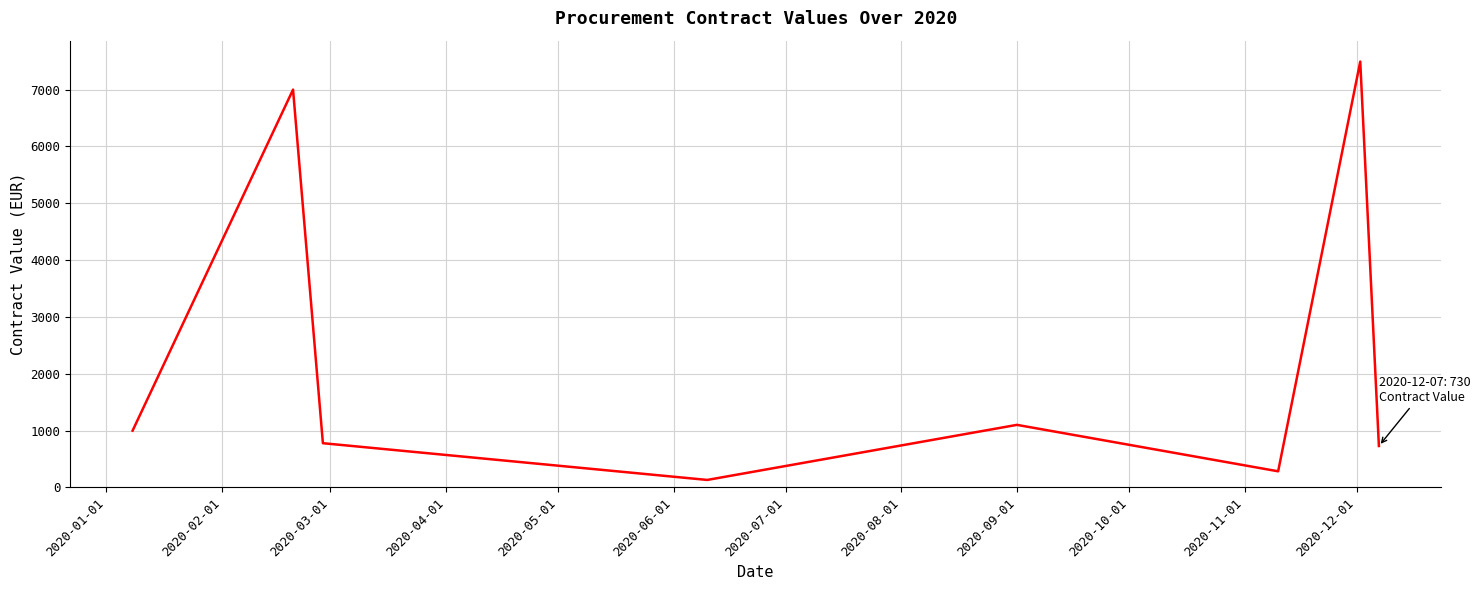

What is the difference between the second highest and second lowest values?

6715.3